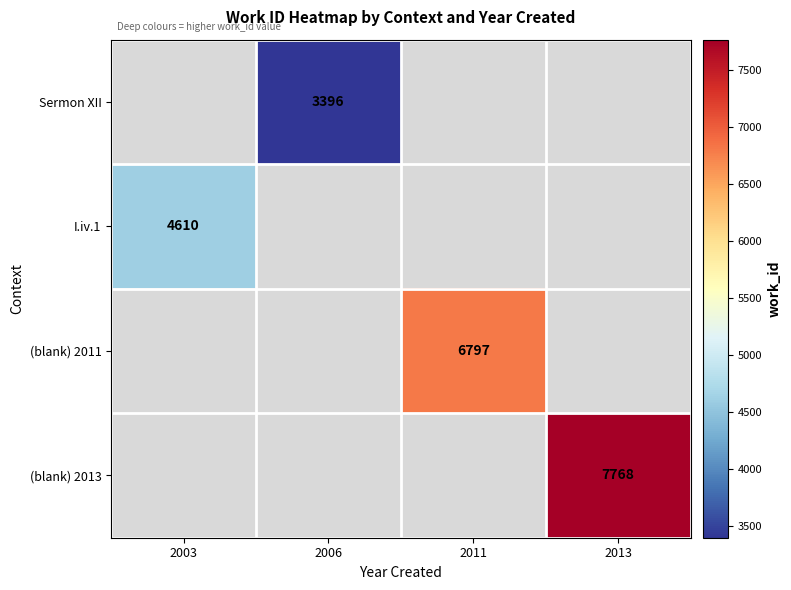

Which category has the highest value across all series?

2013